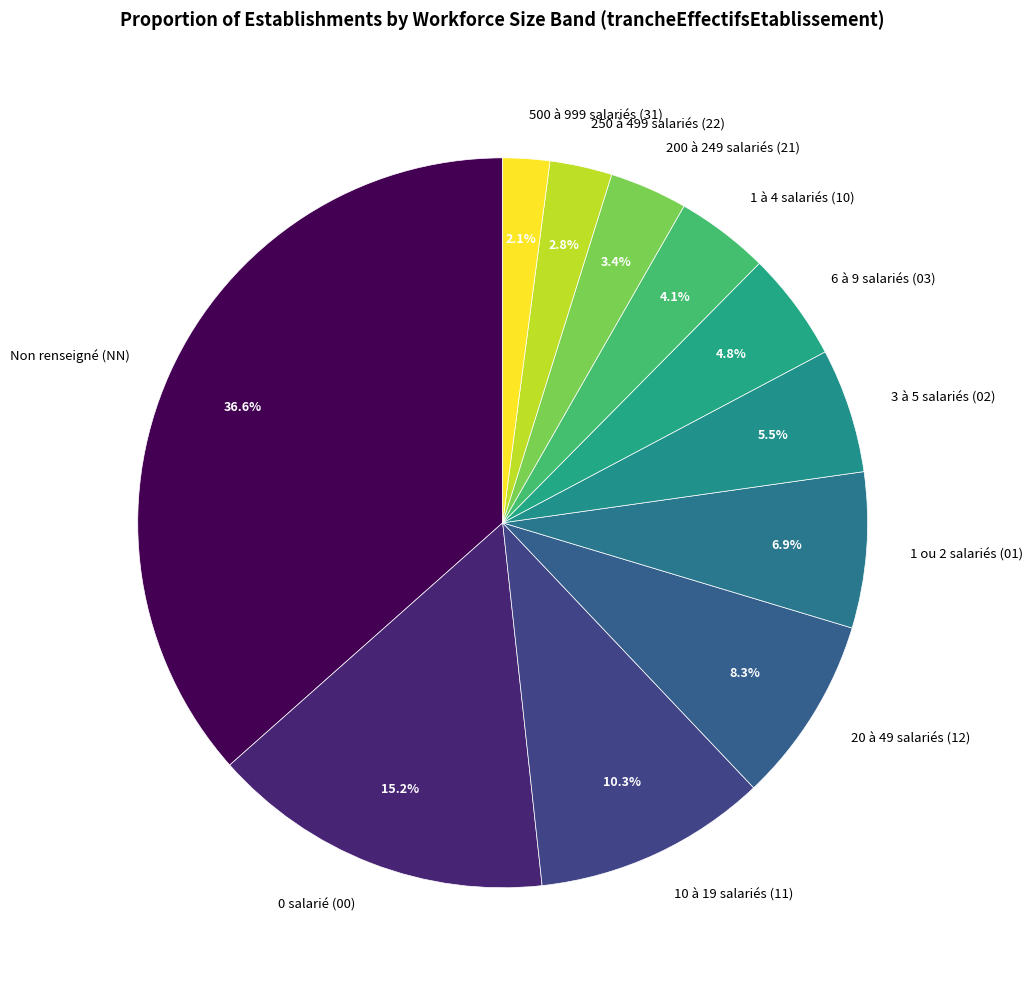

Rank the categories by value from highest to lowest.

Non renseigné (NN), 0 salarié (00), 10 à 19 salariés (11), 20 à 49 salariés (12), 1 ou 2 salariés (01), 3 à 5 salariés (02), 6 à 9 salariés (03), 1 à 4 salariés (10), 200 à 249 salariés (21), 250 à 499 salariés (22), 500 à 999 salariés (31)